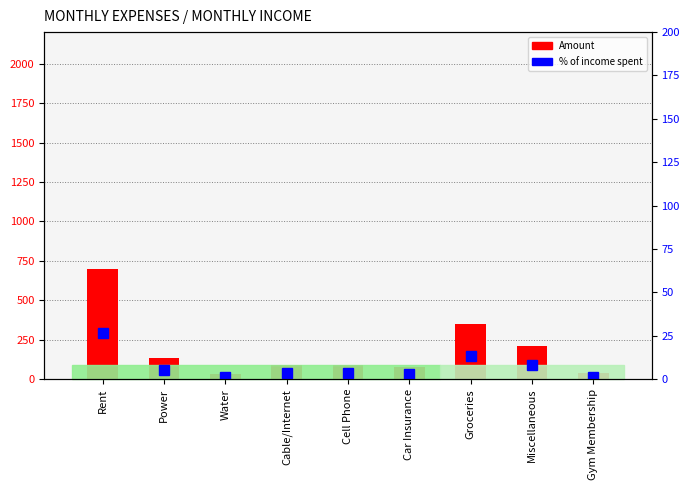

Does the chart contain stacked bars?

No